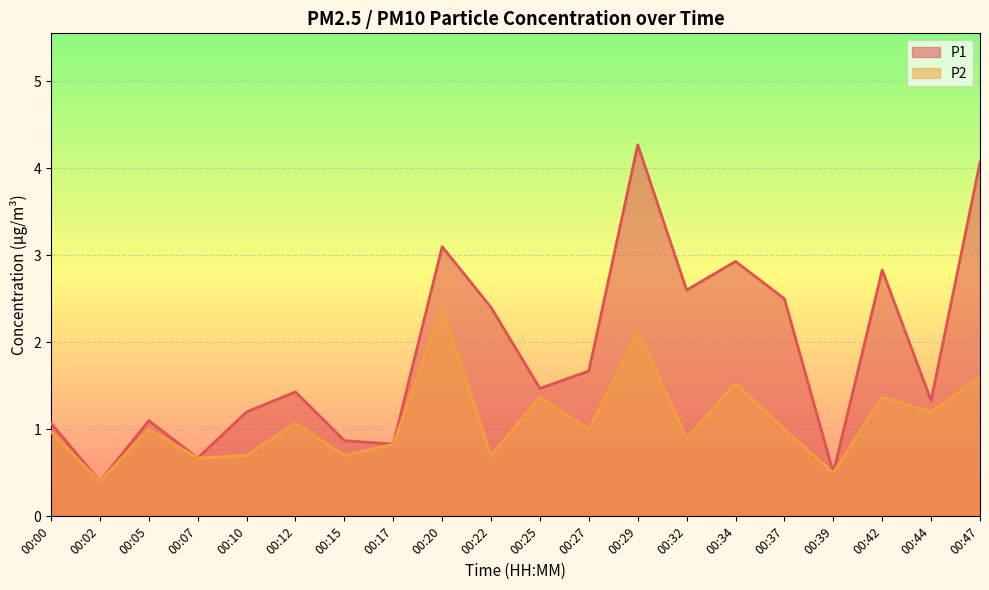

What is the smallest value displayed?

0.4